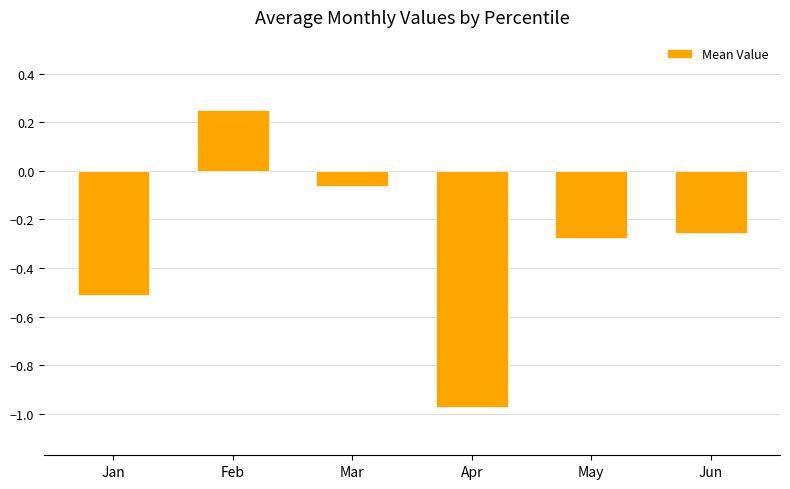

What is the difference between the second highest and second lowest values?

0.4